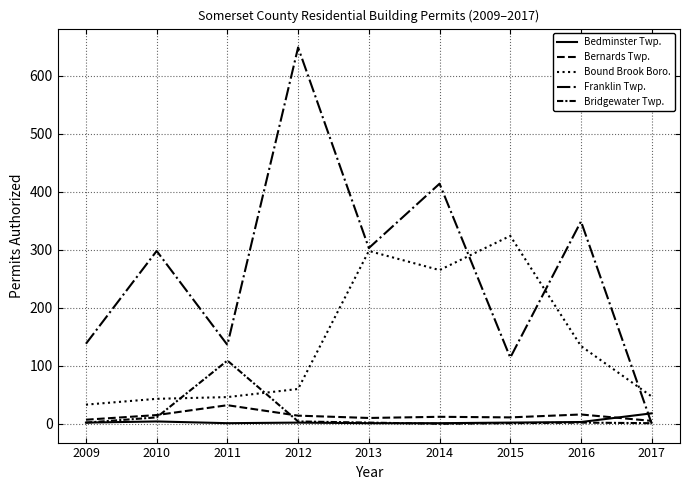

Is it true that Bridgewater Twp. equals 2 at 2013?

True